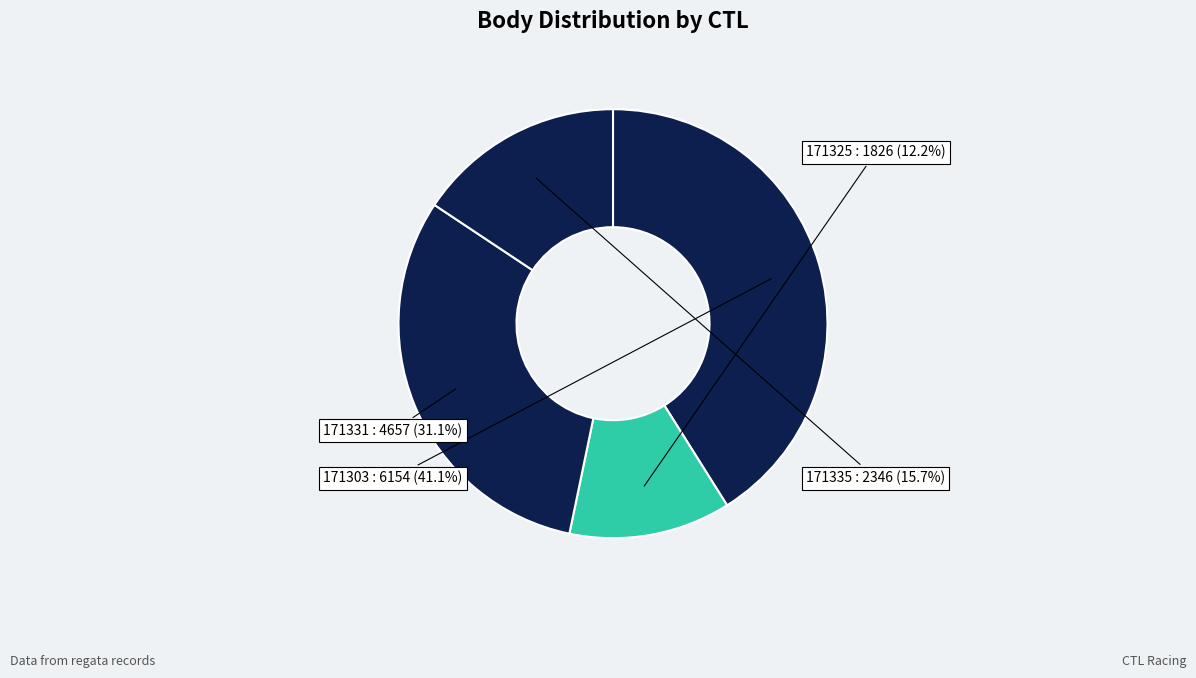

To the nearest percent, what is the average slice percentage?

25%